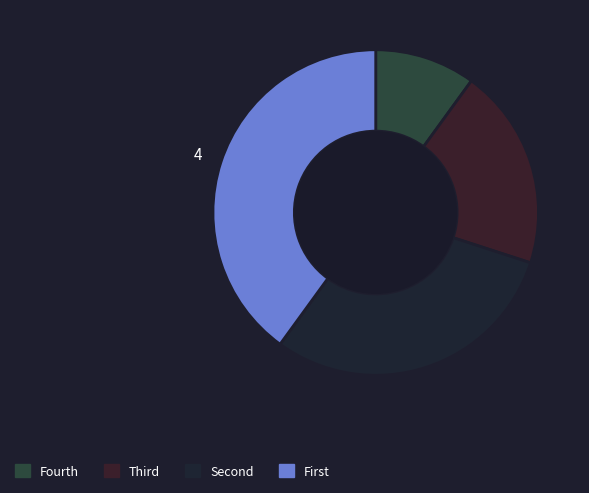

Is there any slice that represents more than half of the pie?

No